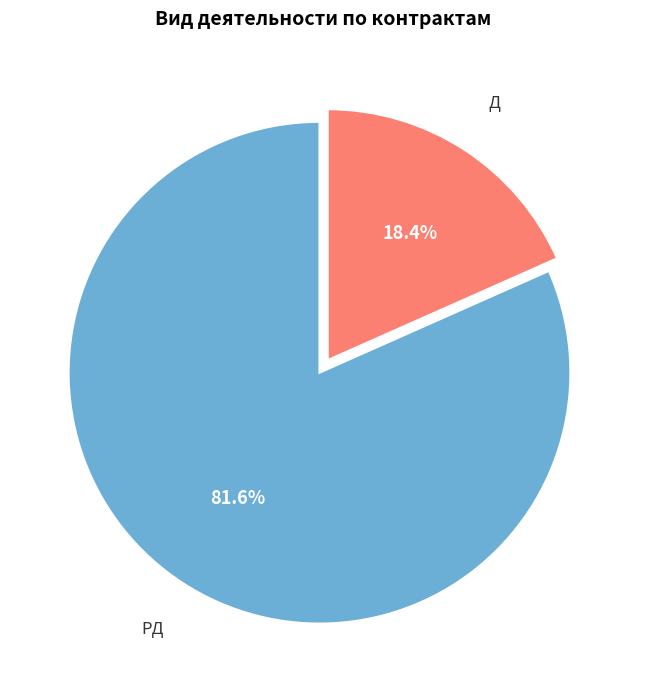

Does any single category account for the majority?

Yes